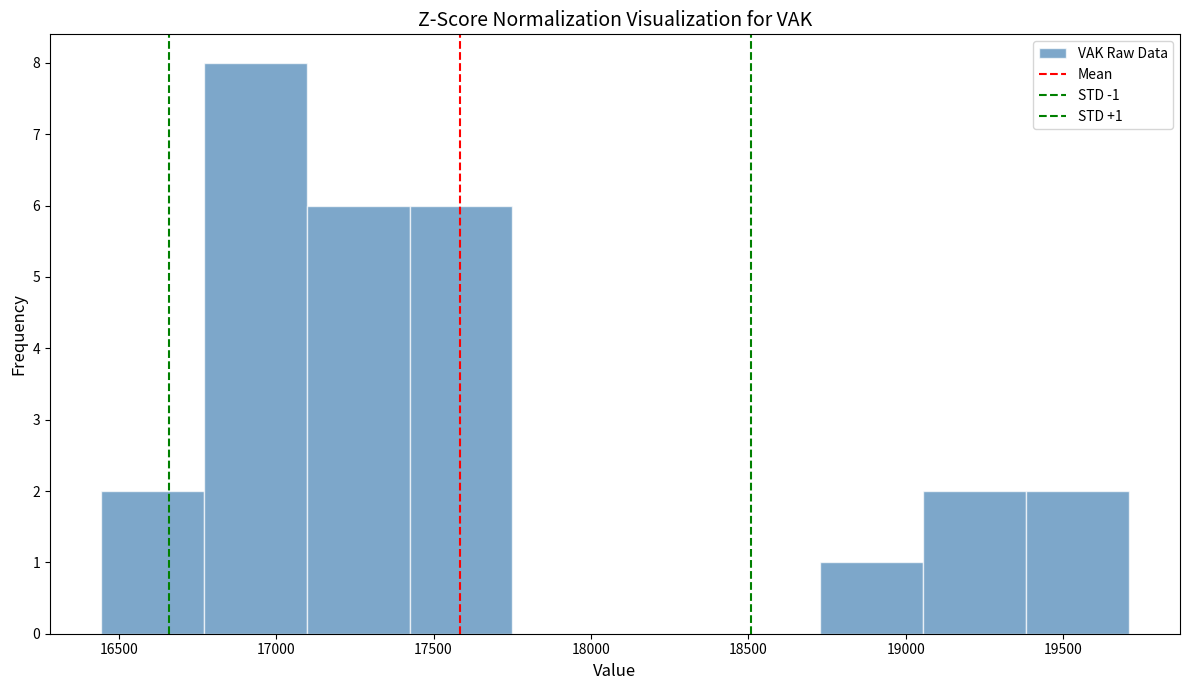

Over which range of the x-axis is the bar tallest?

16750 to 17100